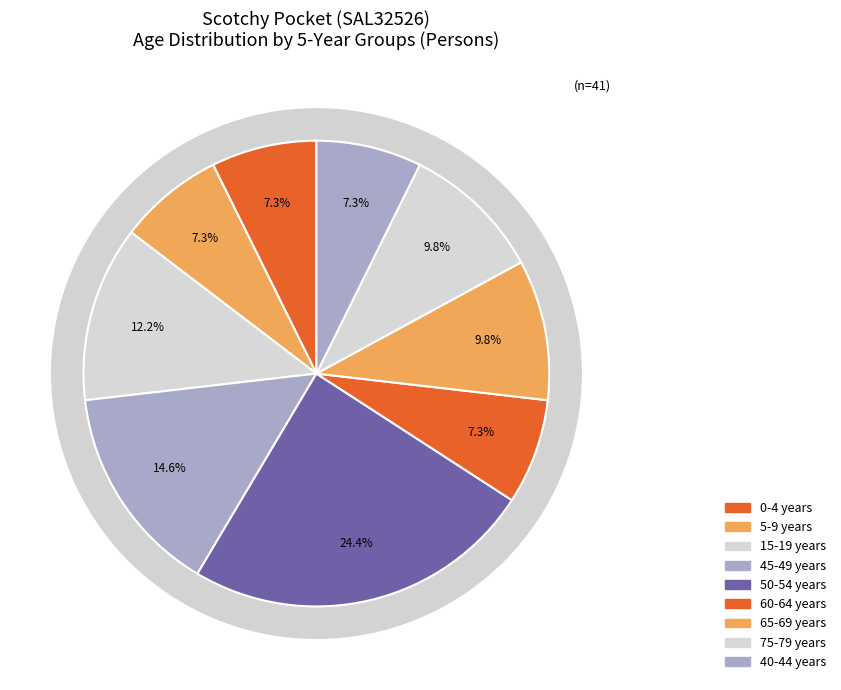

To the nearest percent, what is the difference between the largest and smallest slice percentages?

17%